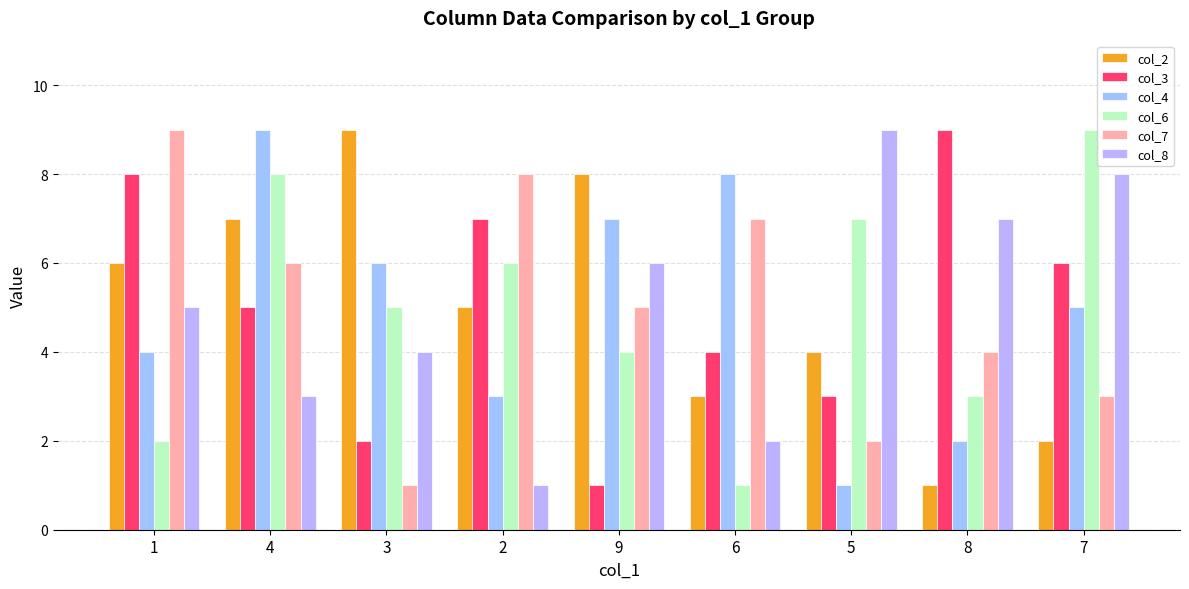

Reading left to right, what are all the values shown in this chart?

col_2: 1=6	4=7	3=9	2=5	9=8	6=3	5=4	8=1	7=2
col_3: 1=8	4=5	3=2	2=7	9=1	6=4	5=3	8=9	7=6
col_4: 1=4	4=9	3=6	2=3	9=7	6=8	5=1	8=2	7=5
col_6: 1=2	4=8	3=5	2=6	9=4	6=1	5=7	8=3	7=9
col_7: 1=9	4=6	3=1	2=8	9=5	6=7	5=2	8=4	7=3
col_8: 1=5	4=3	3=4	2=1	9=6	6=2	5=9	8=7	7=8